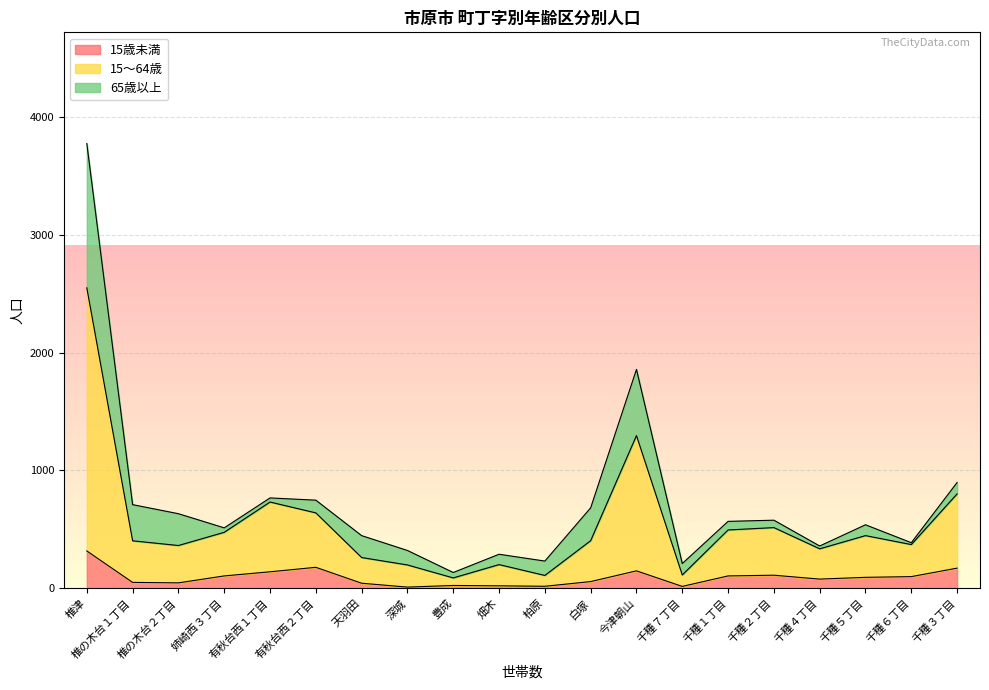

What position from the left is 豊成?

9